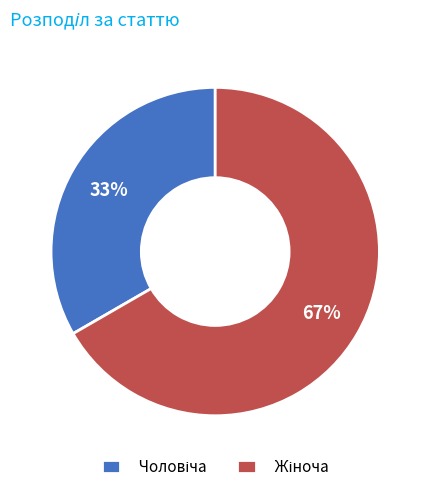

To the nearest percent, what is the average slice percentage?

50%